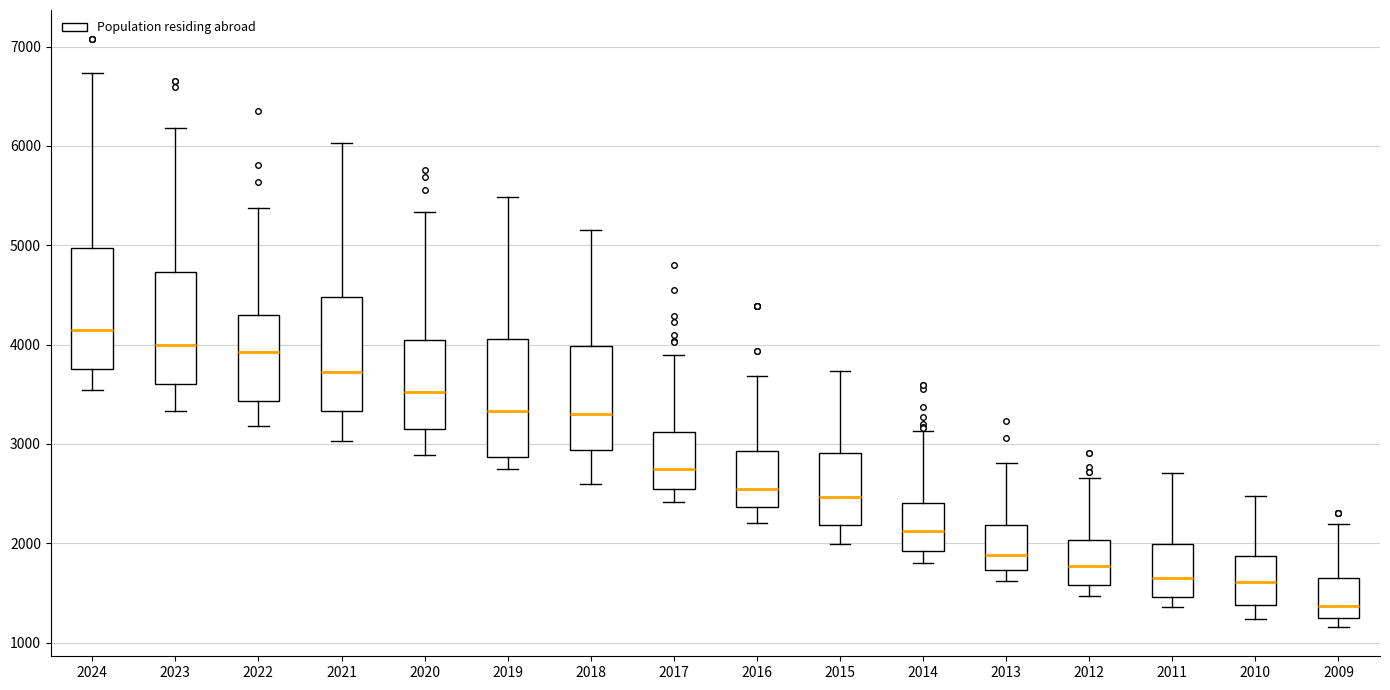

Reading left to right, read every box against the y-axis: the position of its median line, the range the box covers, and the ends of its whiskers. The values are not printed on the chart, so give them approximately, as read against the axis.

2024: median 4100, box 3800 to 5000, whiskers 3500 to 6700
2023: median 4000, box 3600 to 4700, whiskers 3300 to 6200
2022: median 3900, box 3400 to 4300, whiskers 3200 to 5400
2021: median 3700, box 3300 to 4500, whiskers 3000 to 6000
2020: median 3500, box 3200 to 4000, whiskers 2900 to 5300
2019: median 3300, box 2900 to 4100, whiskers 2800 to 5500
2018: median 3300, box 2900 to 4000, whiskers 2600 to 5200
2017: median 2800, box 2500 to 3100, whiskers 2400 to 3900
2016: median 2600, box 2400 to 2900, whiskers 2200 to 3700
2015: median 2500, box 2200 to 2900, whiskers 2000 to 3700
2014: median 2100, box 1900 to 2400, whiskers 1800 to 3100
2013: median 1900, box 1700 to 2200, whiskers 1600 to 2800
2012: median 1800, box 1600 to 2000, whiskers 1500 to 2700
2011: median 1700, box 1500 to 2000, whiskers 1400 to 2700
2010: median 1600, box 1400 to 1900, whiskers 1200 to 2500
2009: median 1400, box 1200 to 1600, whiskers 1200 (just below the box's lower edge) to 2200